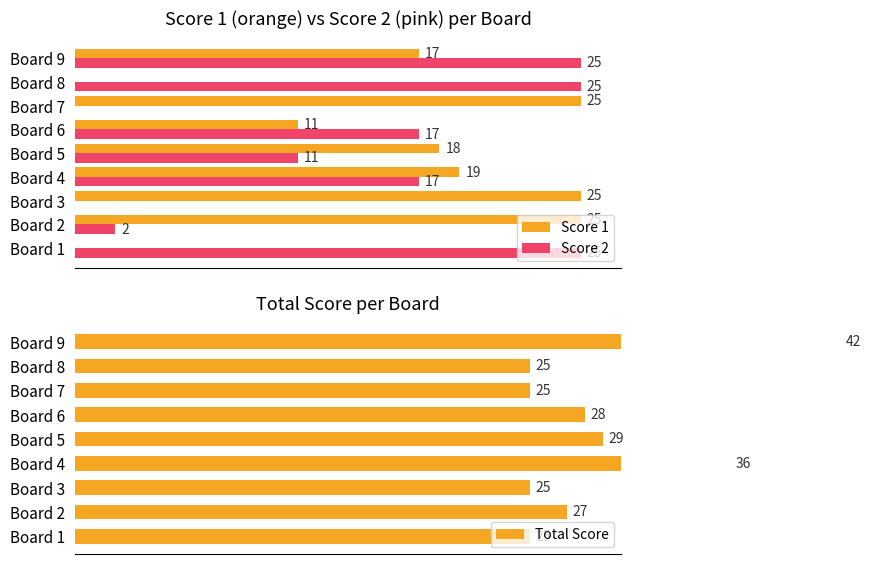

Where is Score 1 nearest to the value 12?

Board 6